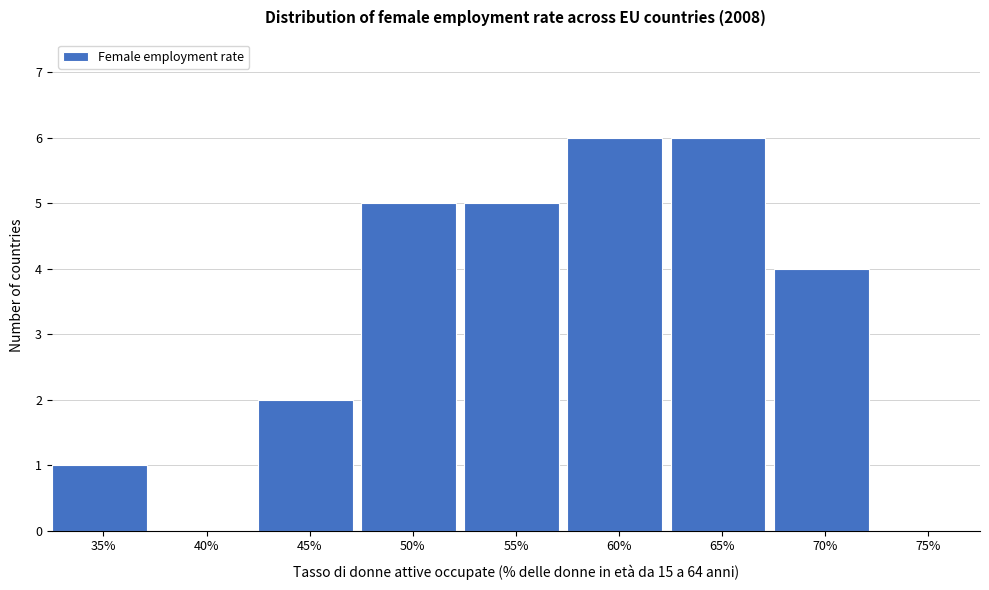

Reading left to right, list all the values displayed in this chart.

35%=1	40%=0	45%=2	50%=5	55%=5	60%=6	65%=6	70%=4	75%=0